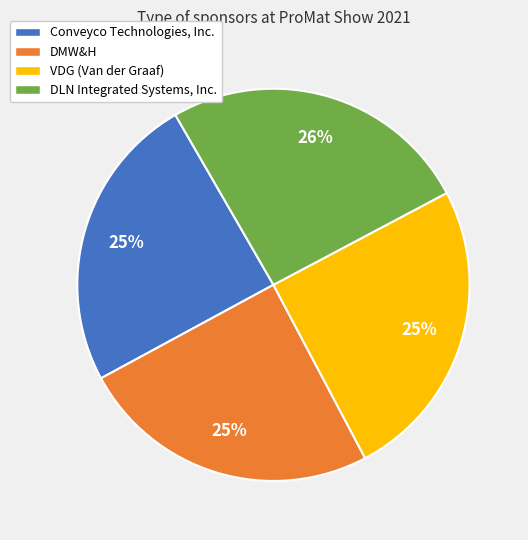

Combined, do DLN Integrated Systems, Inc. and VDG (Van der Graaf) account for over 50%?

Yes